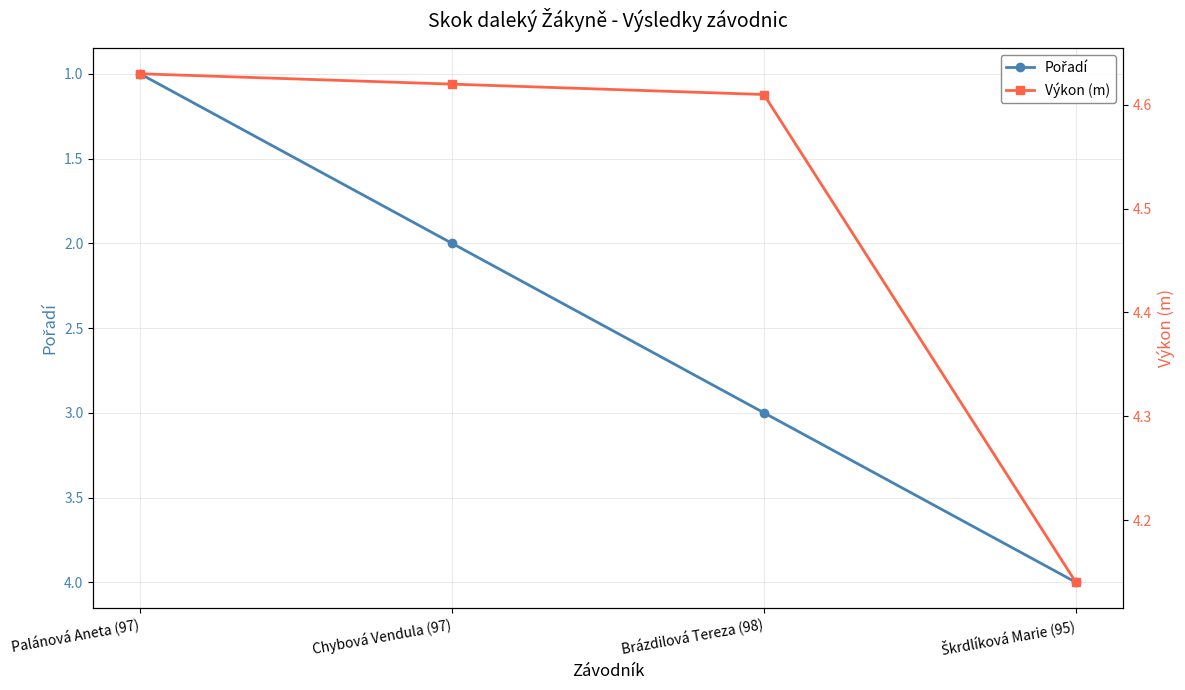

Reading right to left, extract all data points from this chart.

Pořadí: Škrdlíková Marie (95)=4.0	Brázdilová Tereza (98)=3.0	Chybová Vendula (97)=2.0	Palánová Aneta (97)=1.0
Výkon (m): Škrdlíková Marie (95)=4.1	Brázdilová Tereza (98)=4.6	Chybová Vendula (97)=4.6	Palánová Aneta (97)=4.6